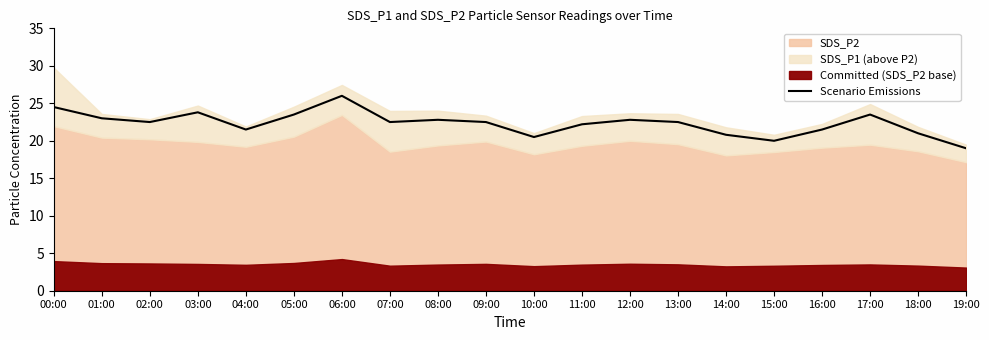

Between 15:00 and 05:00, which is larger?

05:00